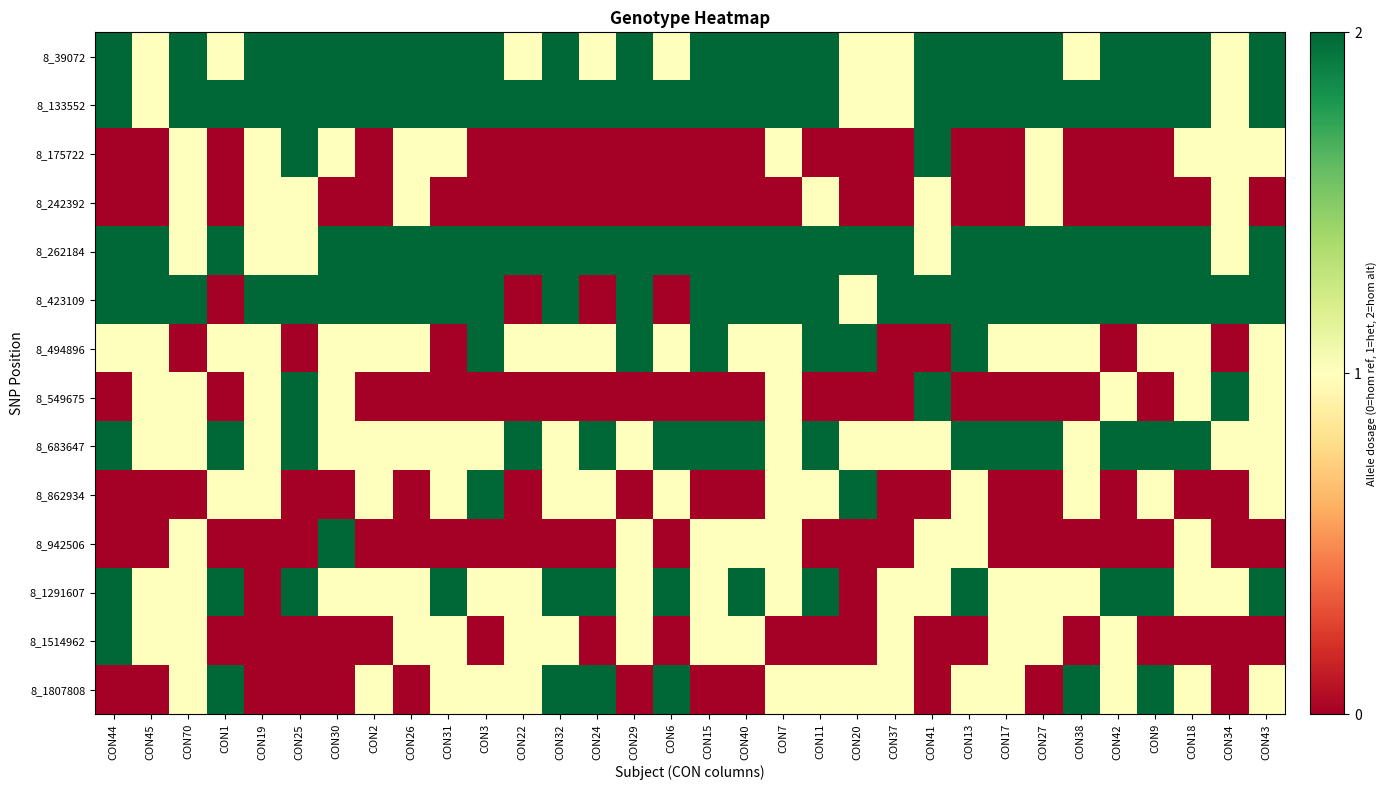

Reading left to right, extract all data points from this chart.

8_39072: CON44=2	CON45=1	CON70=2	CON1=1	CON19=2	CON25=2	CON30=2	CON2=2	CON26=2	CON31=2	CON3=2	CON22=1	CON32=2	CON24=1	CON29=2	CON6=1	CON15=2	CON40=2	CON7=2	CON11=2	CON20=1	CON37=1	CON41=2	CON13=2	CON17=2	CON27=2	CON38=1	CON42=2	CON9=2	CON18=2	CON34=1	CON43=2
8_133552: CON44=2	CON45=1	CON70=2	CON1=2	CON19=2	CON25=2	CON30=2	CON2=2	CON26=2	CON31=2	CON3=2	CON22=2	CON32=2	CON24=2	CON29=2	CON6=2	CON15=2	CON40=2	CON7=2	CON11=2	CON20=1	CON37=1	CON41=2	CON13=2	CON17=2	CON27=2	CON38=2	CON42=2	CON9=2	CON18=2	CON34=1	CON43=2
8_175722: CON44=0	CON45=0	CON70=1	CON1=0	CON19=1	CON25=2	CON30=1	CON2=0	CON26=1	CON31=1	CON3=0	CON22=0	CON32=0	CON24=0	CON29=0	CON6=0	CON15=0	CON40=0	CON7=1	CON11=0	CON20=0	CON37=0	CON41=2	CON13=0	CON17=0	CON27=1	CON38=0	CON42=0	CON9=0	CON18=1	CON34=1	CON43=1
8_242392: CON44=0	CON45=0	CON70=1	CON1=0	CON19=1	CON25=1	CON30=0	CON2=0	CON26=1	CON31=0	CON3=0	CON22=0	CON32=0	CON24=0	CON29=0	CON6=0	CON15=0	CON40=0	CON7=0	CON11=1	CON20=0	CON37=0	CON41=1	CON13=0	CON17=0	CON27=1	CON38=0	CON42=0	CON9=0	CON18=0	CON34=1	CON43=0
8_262184: CON44=2	CON45=2	CON70=1	CON1=2	CON19=1	CON25=1	CON30=2	CON2=2	CON26=2	CON31=2	CON3=2	CON22=2	CON32=2	CON24=2	CON29=2	CON6=2	CON15=2	CON40=2	CON7=2	CON11=2	CON20=2	CON37=2	CON41=1	CON13=2	CON17=2	CON27=2	CON38=2	CON42=2	CON9=2	CON18=2	CON34=1	CON43=2
8_423109: CON44=2	CON45=2	CON70=2	CON1=0	CON19=2	CON25=2	CON30=2	CON2=2	CON26=2	CON31=2	CON3=2	CON22=0	CON32=2	CON24=0	CON29=2	CON6=0	CON15=2	CON40=2	CON7=2	CON11=2	CON20=1	CON37=2	CON41=2	CON13=2	CON17=2	CON27=2	CON38=2	CON42=2	CON9=2	CON18=2	CON34=2	CON43=2
8_494896: CON44=1	CON45=1	CON70=0	CON1=1	CON19=1	CON25=0	CON30=1	CON2=1	CON26=1	CON31=0	CON3=2	CON22=1	CON32=1	CON24=1	CON29=2	CON6=1	CON15=2	CON40=1	CON7=1	CON11=2	CON20=2	CON37=0	CON41=0	CON13=2	CON17=1	CON27=1	CON38=1	CON42=0	CON9=1	CON18=1	CON34=0	CON43=1
8_549675: CON44=0	CON45=1	CON70=1	CON1=0	CON19=1	CON25=2	CON30=1	CON2=0	CON26=0	CON31=0	CON3=0	CON22=0	CON32=0	CON24=0	CON29=0	CON6=0	CON15=0	CON40=0	CON7=1	CON11=0	CON20=0	CON37=0	CON41=2	CON13=0	CON17=0	CON27=0	CON38=0	CON42=1	CON9=0	CON18=1	CON34=2	CON43=1
8_683647: CON44=2	CON45=1	CON70=1	CON1=2	CON19=1	CON25=2	CON30=1	CON2=1	CON26=1	CON31=1	CON3=1	CON22=2	CON32=1	CON24=2	CON29=1	CON6=2	CON15=2	CON40=2	CON7=1	CON11=2	CON20=1	CON37=1	CON41=1	CON13=2	CON17=2	CON27=2	CON38=1	CON42=2	CON9=2	CON18=2	CON34=1	CON43=1
8_862934: CON44=0	CON45=0	CON70=0	CON1=1	CON19=1	CON25=0	CON30=0	CON2=1	CON26=0	CON31=1	CON3=2	CON22=0	CON32=1	CON24=1	CON29=0	CON6=1	CON15=0	CON40=0	CON7=1	CON11=1	CON20=2	CON37=0	CON41=0	CON13=1	CON17=0	CON27=0	CON38=1	CON42=0	CON9=1	CON18=0	CON34=0	CON43=1
8_942506: CON44=0	CON45=0	CON70=1	CON1=0	CON19=0	CON25=0	CON30=2	CON2=0	CON26=0	CON31=0	CON3=0	CON22=0	CON32=0	CON24=0	CON29=1	CON6=0	CON15=1	CON40=1	CON7=1	CON11=0	CON20=0	CON37=0	CON41=1	CON13=1	CON17=0	CON27=0	CON38=0	CON42=0	CON9=0	CON18=1	CON34=0	CON43=0
8_1291607: CON44=2	CON45=1	CON70=1	CON1=2	CON19=0	CON25=2	CON30=1	CON2=1	CON26=1	CON31=2	CON3=1	CON22=1	CON32=2	CON24=2	CON29=1	CON6=2	CON15=1	CON40=2	CON7=1	CON11=2	CON20=0	CON37=1	CON41=1	CON13=2	CON17=1	CON27=1	CON38=1	CON42=2	CON9=2	CON18=1	CON34=1	CON43=2
8_1514962: CON44=2	CON45=1	CON70=1	CON1=0	CON19=0	CON25=0	CON30=0	CON2=0	CON26=1	CON31=1	CON3=0	CON22=1	CON32=1	CON24=0	CON29=1	CON6=0	CON15=1	CON40=1	CON7=0	CON11=0	CON20=0	CON37=1	CON41=0	CON13=0	CON17=1	CON27=1	CON38=0	CON42=1	CON9=0	CON18=0	CON34=0	CON43=0
8_1807808: CON44=0	CON45=0	CON70=1	CON1=2	CON19=0	CON25=0	CON30=0	CON2=1	CON26=0	CON31=1	CON3=1	CON22=1	CON32=2	CON24=2	CON29=0	CON6=2	CON15=0	CON40=0	CON7=1	CON11=1	CON20=1	CON37=1	CON41=0	CON13=1	CON17=1	CON27=0	CON38=2	CON42=1	CON9=2	CON18=1	CON34=0	CON43=1